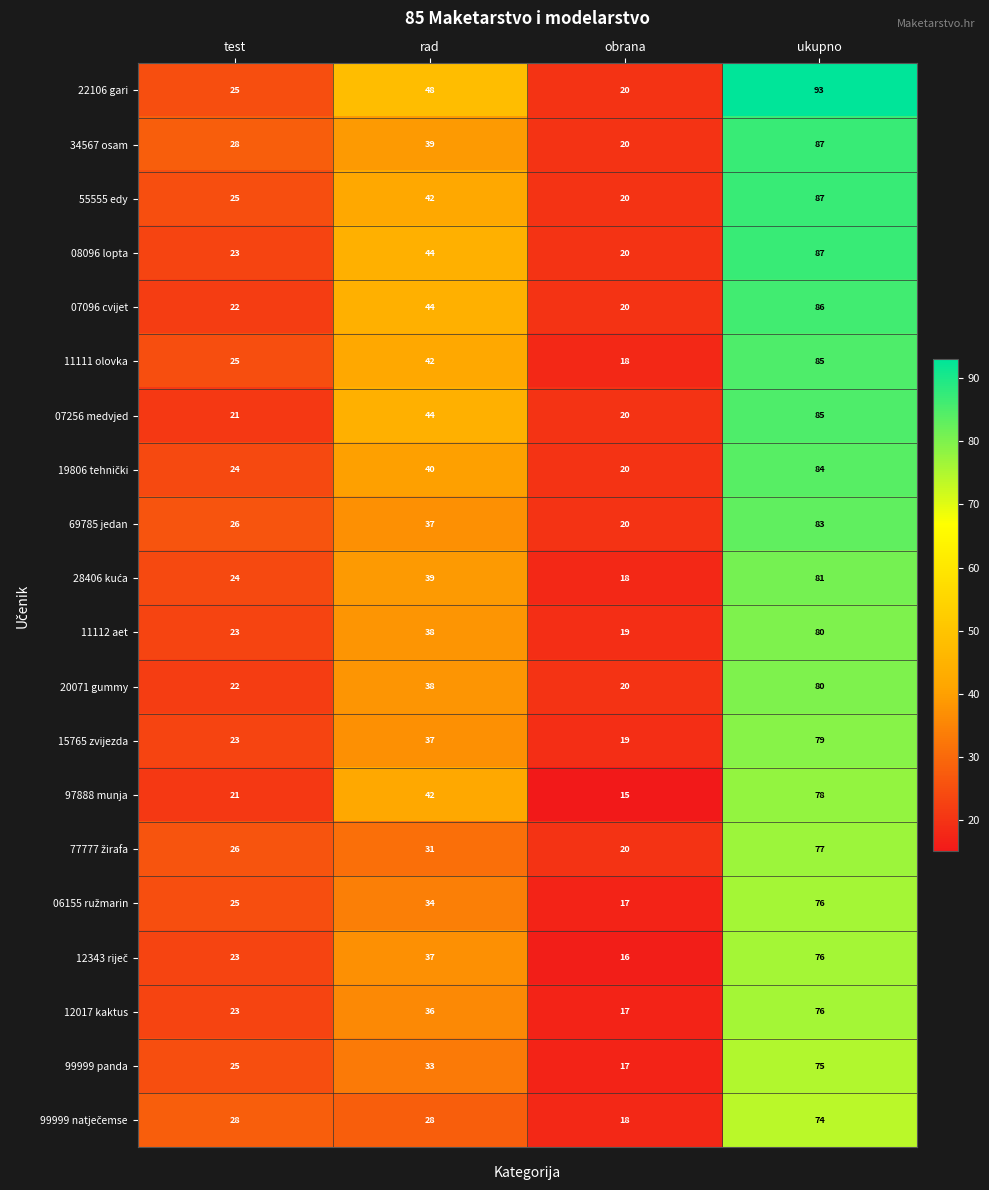

True or false: 15765 zvijezda has a value of 49 at rad.

False